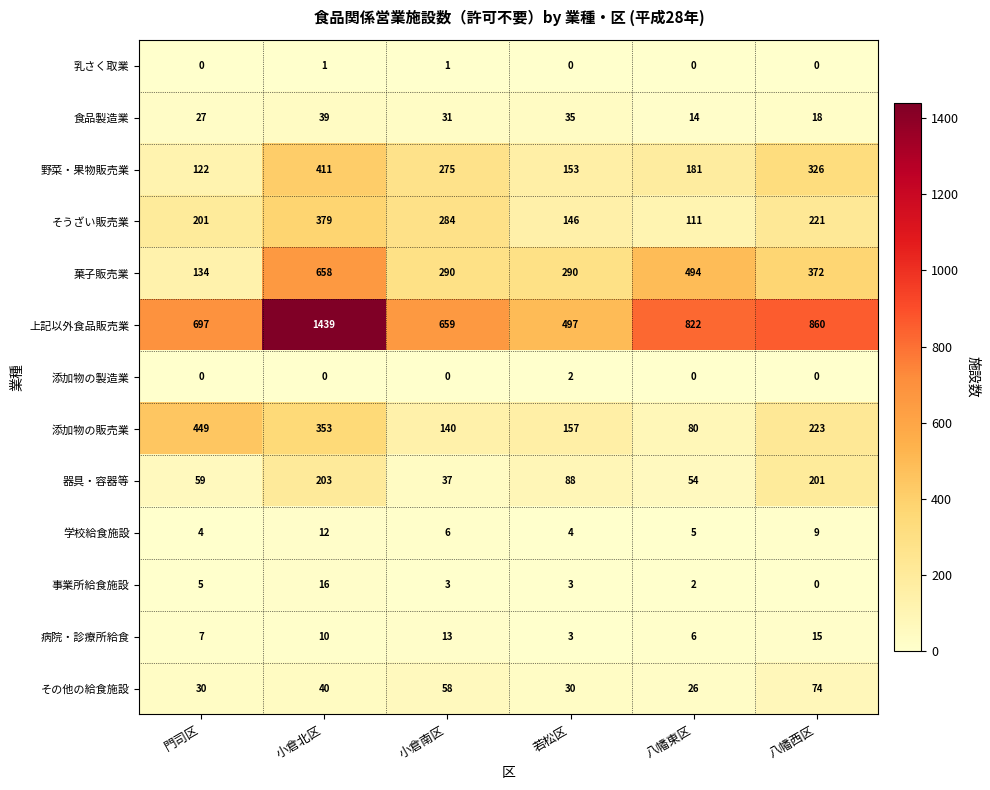

What is the maximum value shown in the chart?

1439